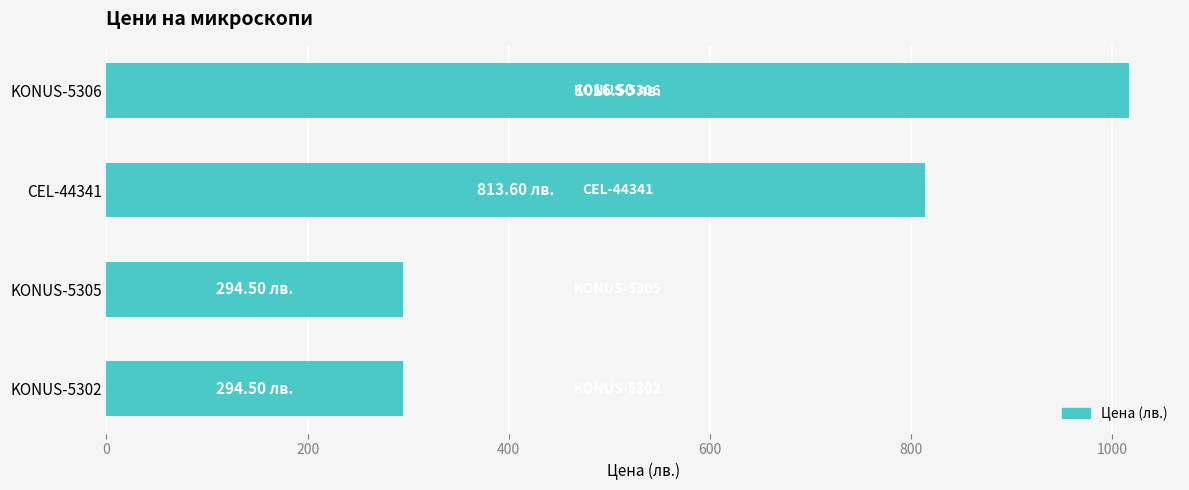

What is the sum of all values?

2419.1